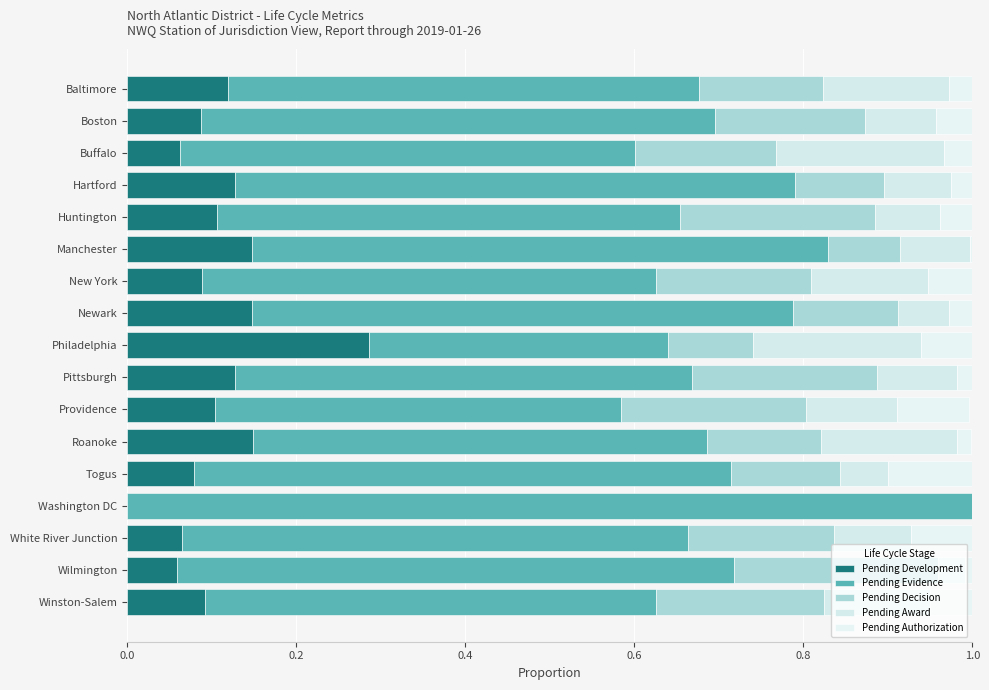

How many data points does each series have?

17